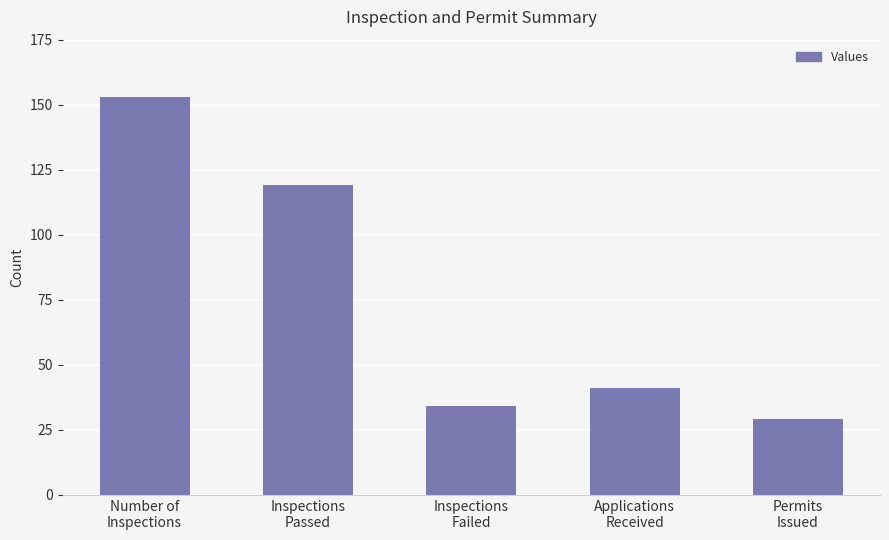

List the labels in order of value, smallest first.

Permits
Issued, Inspections
Failed, Applications
Received, Inspections
Passed, Number of
Inspections